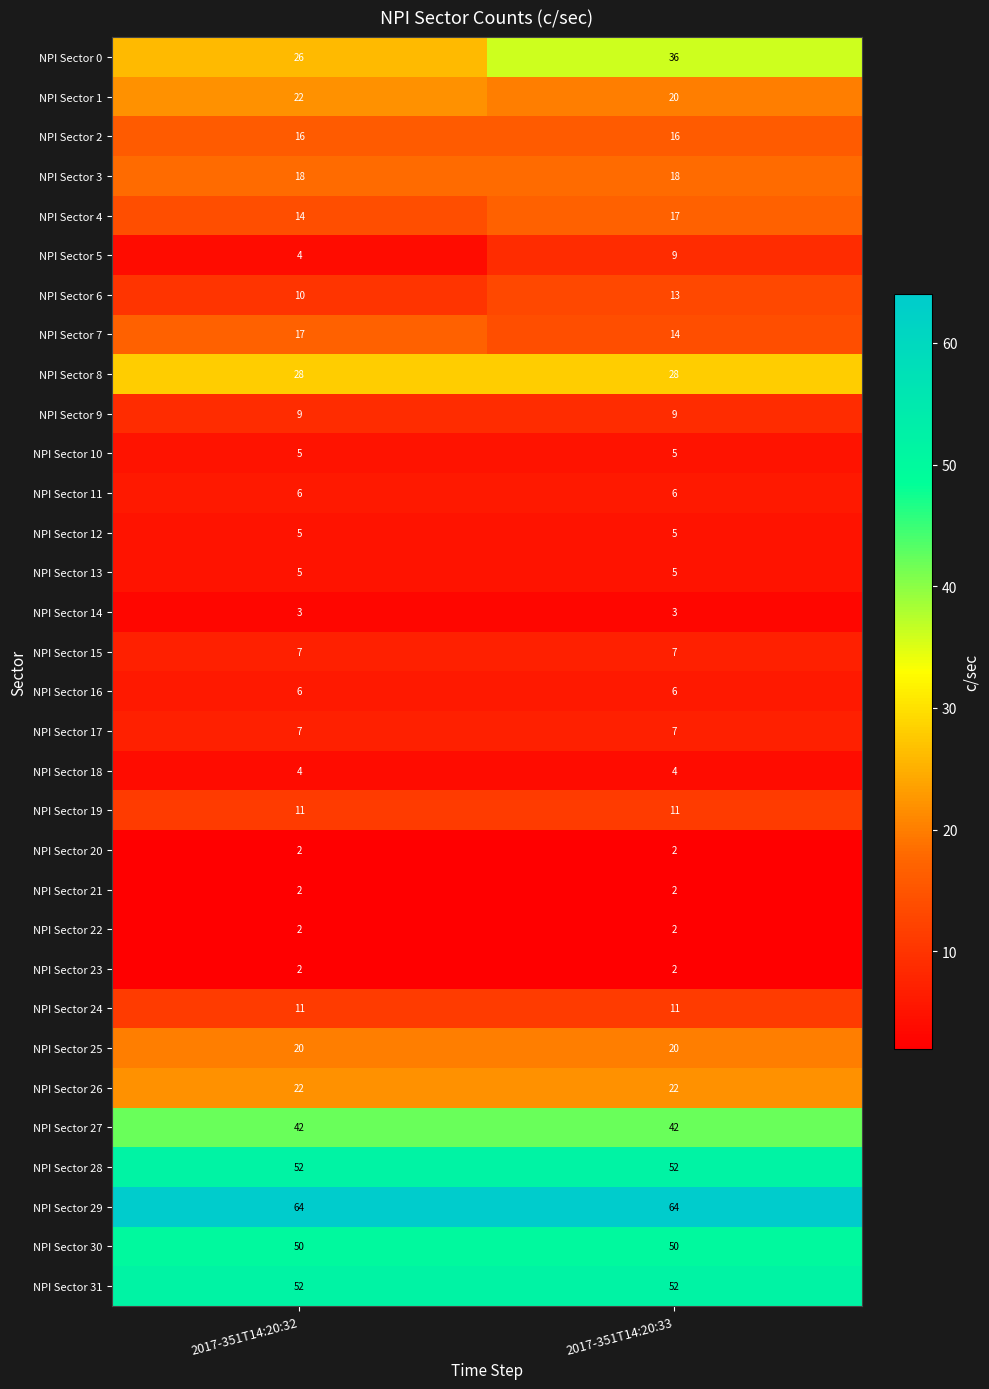

What is the difference between the highest and lowest values at 2017-351T14:20:32?

62